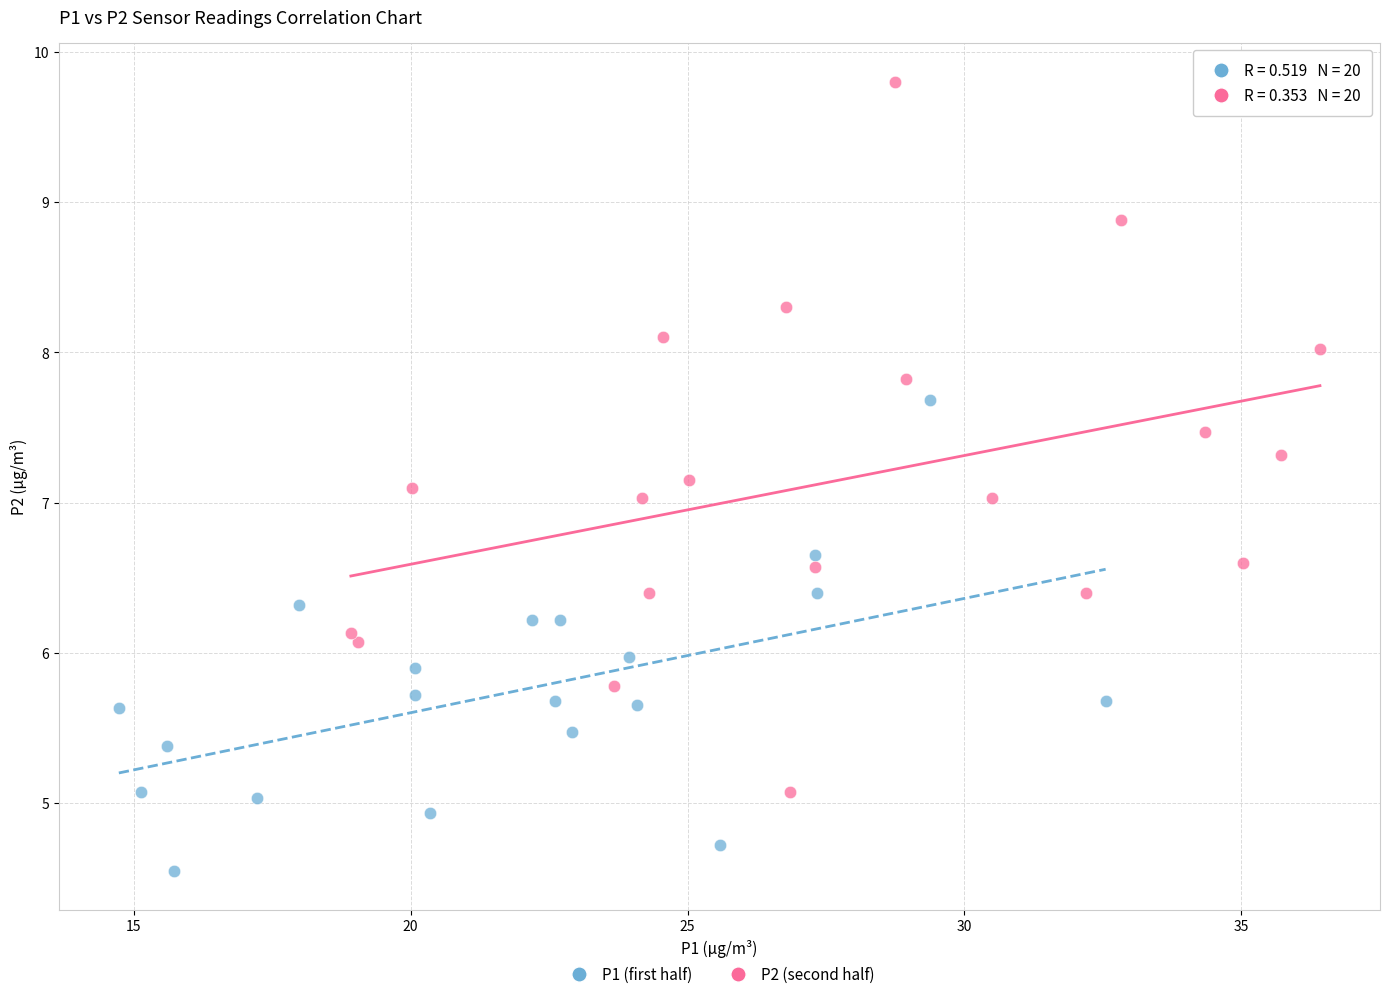

Which series has the widest spread of Y values?

P2 (second half)